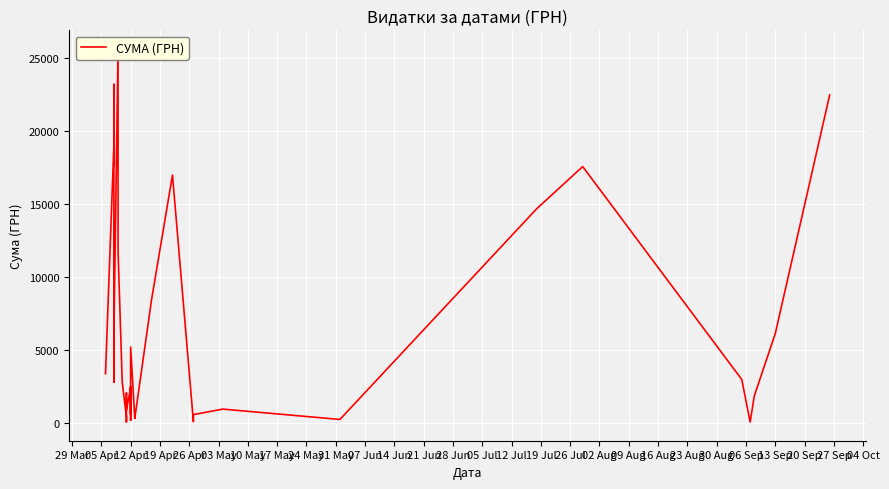

How many points are lower than both their immediate neighbors (excluding endpoints)?

13